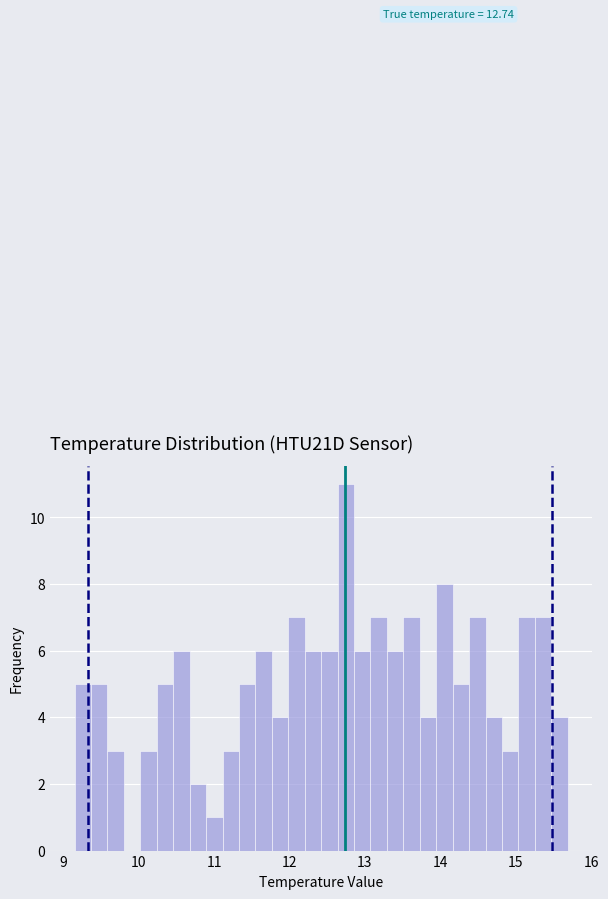

Read against the x-axis, roughly where is the centre of the tallest bar?

12.7